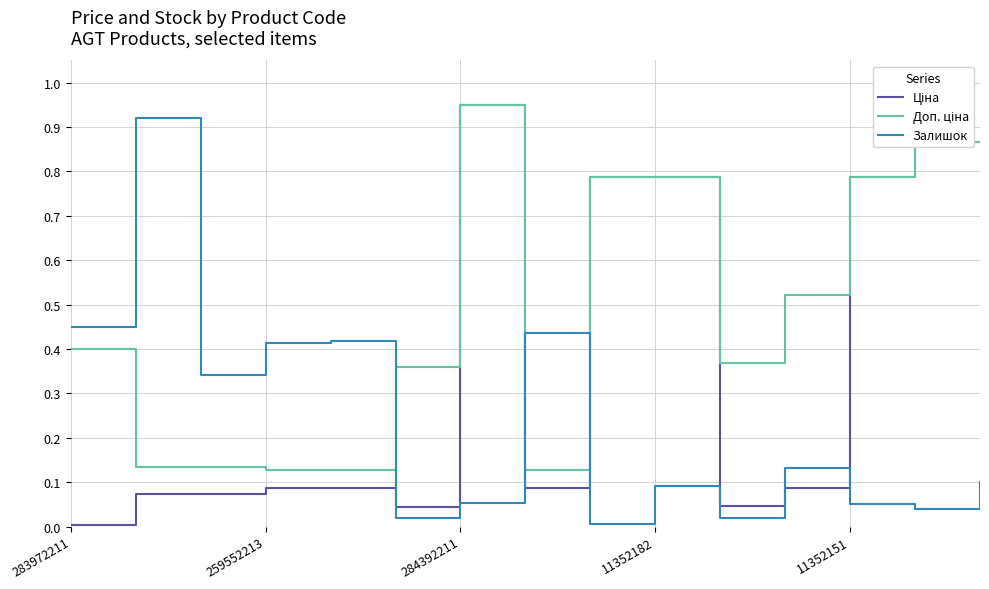

Reading right to left, extract all data points from this chart.

Ціна: 0.9	0.9	0.8	0.1	0.0	0.8	0.8	0.1	0.9	0.0	0.1	0.1	0.1	0.1	0.0
Доп. ціна: 0.9	0.9	0.8	0.5	0.4	0.8	0.8	0.1	0.9	0.4	0.1	0.1	0.1	0.1	0.4
Залишок: 0.1	0.0	0.1	0.1	0.0	0.1	0.0	0.4	0.1	0.0	0.4	0.4	0.3	0.9	0.5